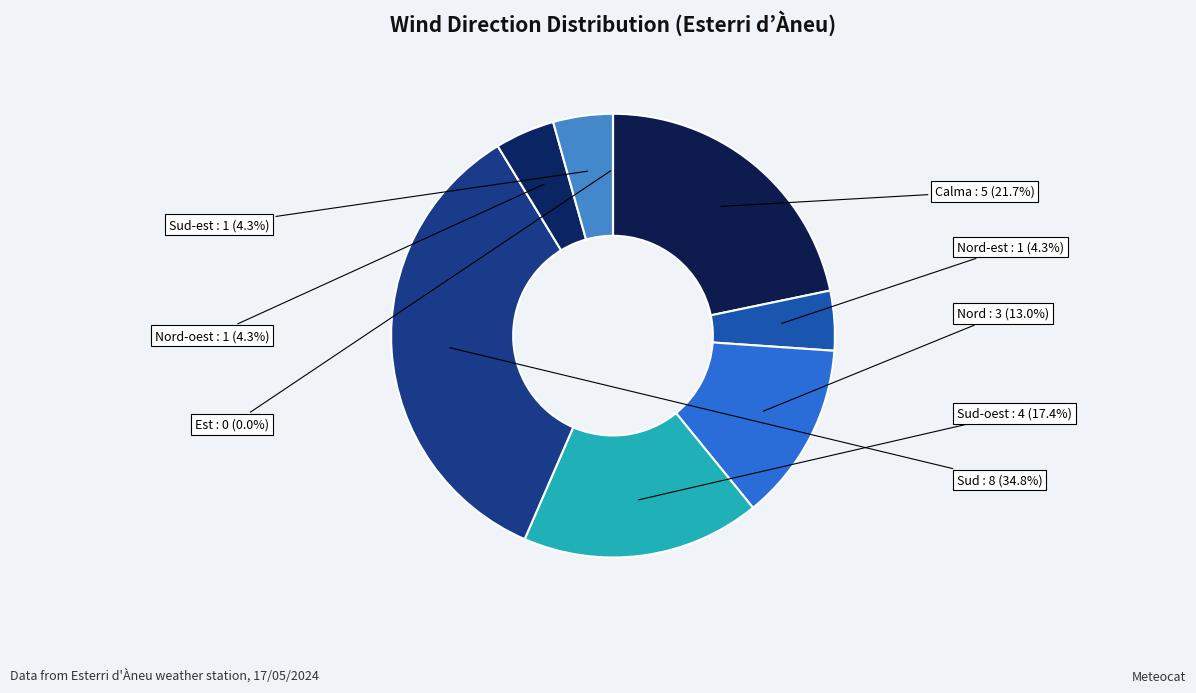

The Sud slice represents 35% of the pie. True or false?

True